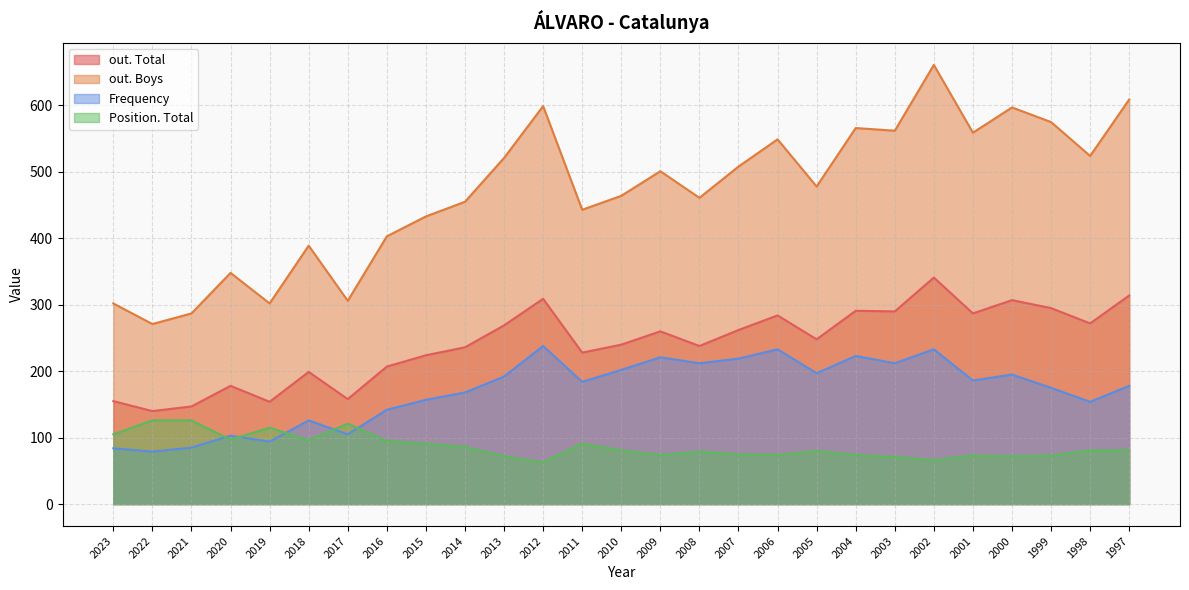

Reading left to right, transcribe all the data shown in this chart.

out. Total: 155	140	147	178	154	199	158	207	224	236	269	309	228	240	260	238	262	284	248	291	290	341	287	307	295	272	314
out. Boys: 302	271	287	348	302	389	306	403	433	455	521	599	443	464	501	461	508	549	478	566	562	661	559	597	575	524	609
Frequency: 84	79	85	103	94	126	105	142	157	168	192	238	184	202	221	212	219	233	197	223	212	233	186	195	175	154	178
Position. Total: 105	126	126	97	115	96	121	95	91	86	72	63	91	81	74	79	75	74	80	74	71	66	73	72	73	81	81